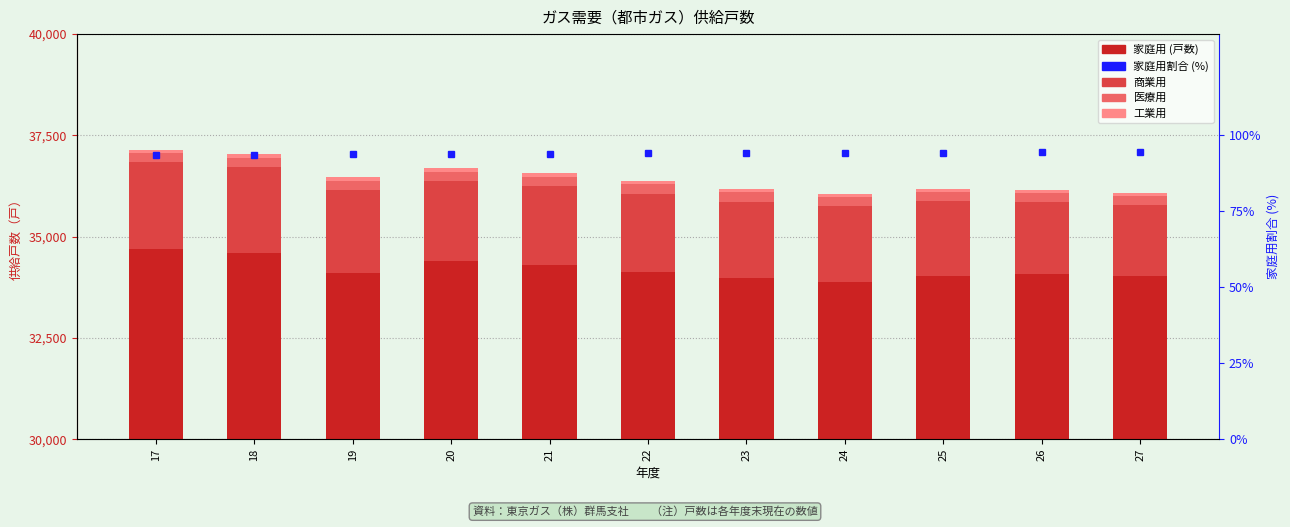

What is the value of the 家庭用 bar at the 9th from the left?

34037